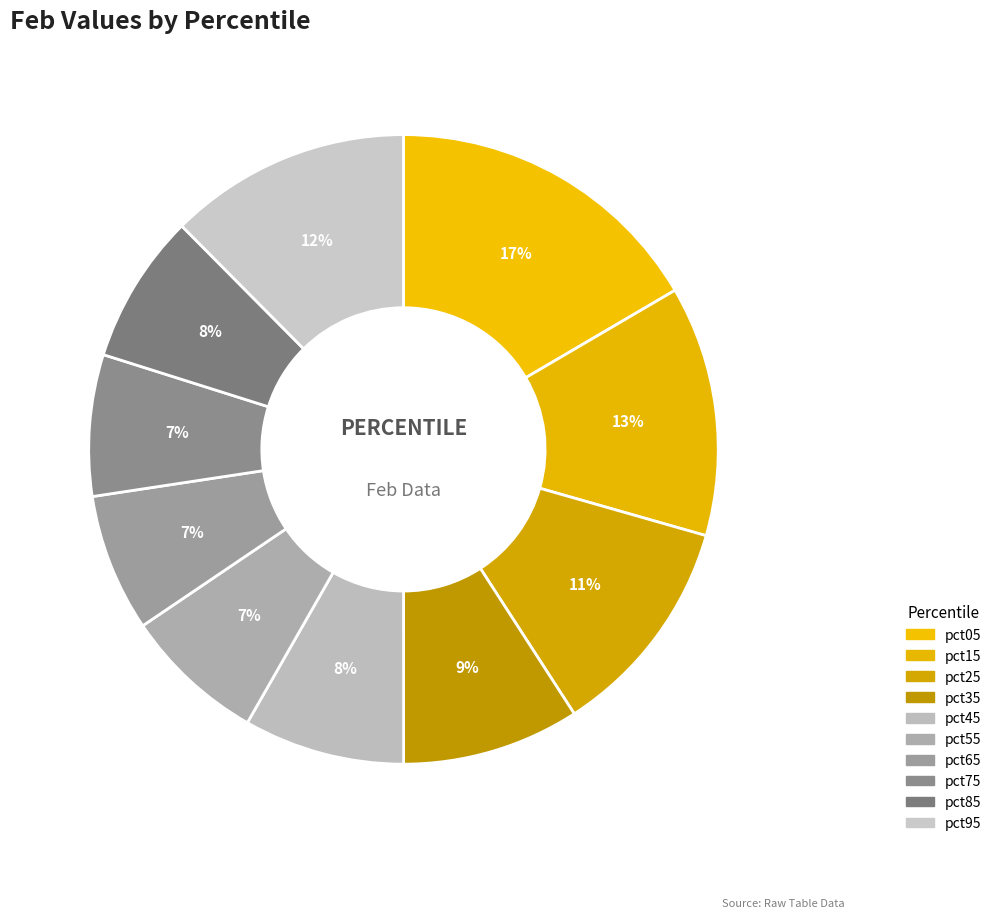

How many segments does this pie chart have?

10